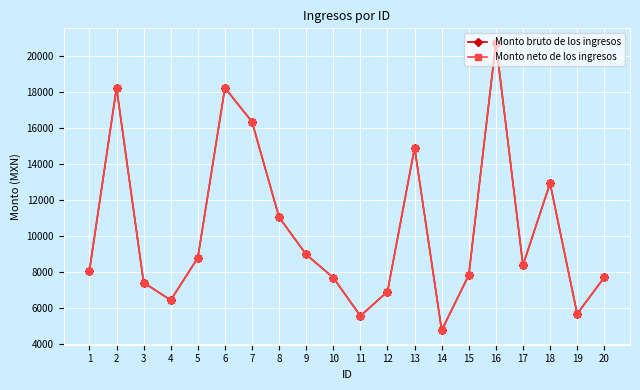

Does the chart have visible grid lines?

Yes